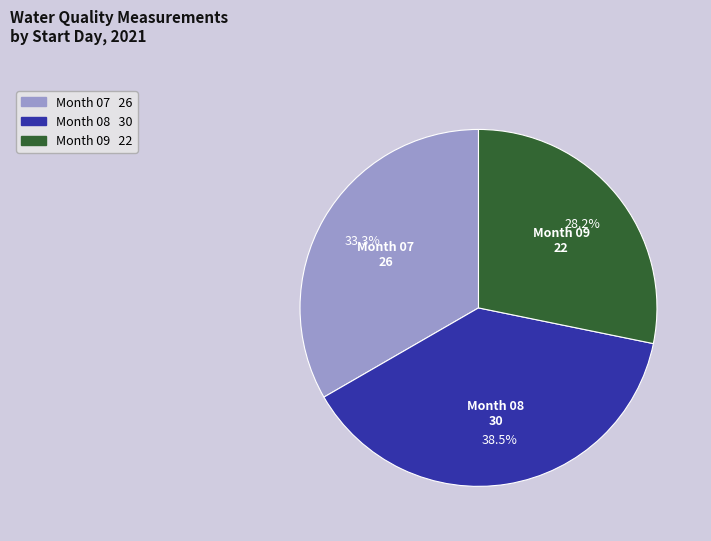

Which category has the smallest portion of the pie?

Month 09 22